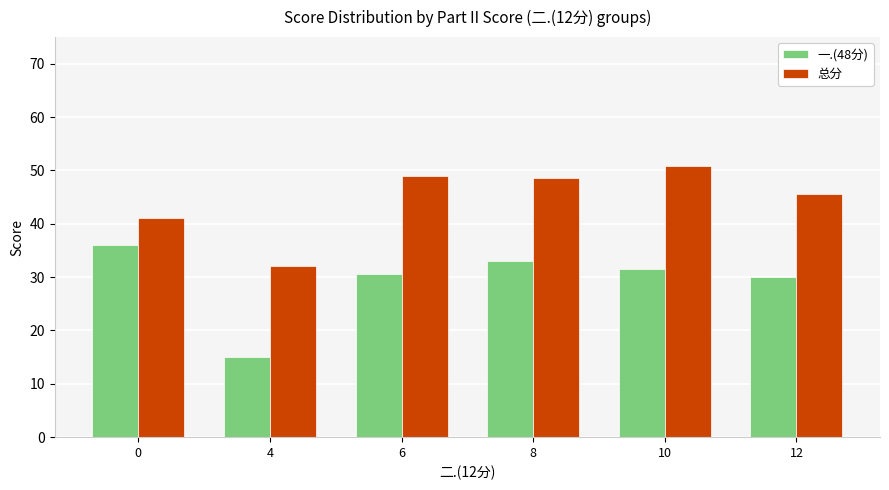

Reading right to left, list all the values displayed in this chart.

一.(48分): 12=30.0	10=31.5	8=33.0	6=30.7	4=15.0	0=36.0
总分: 12=45.5	10=50.8	8=48.5	6=48.9	4=32.0	0=41.0